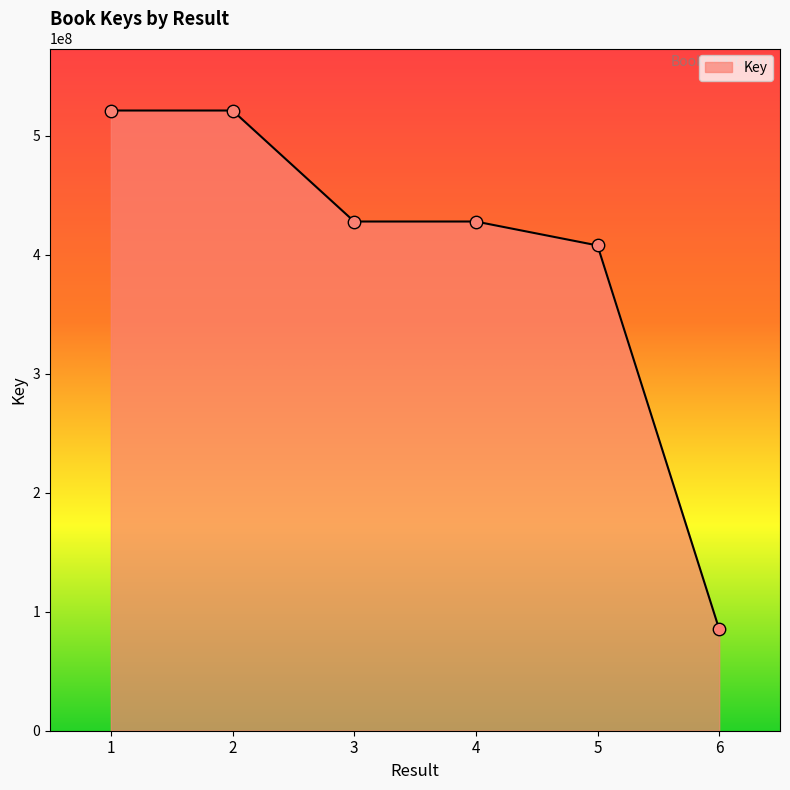

What is the change in value from 1 to 2?

-718